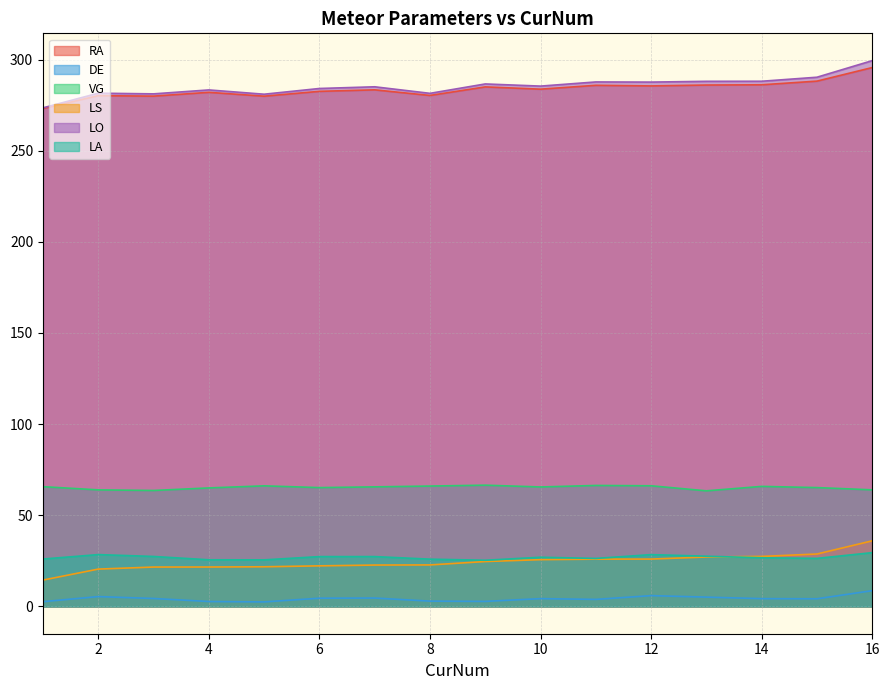

What value does the LA series have at 5?

25.5